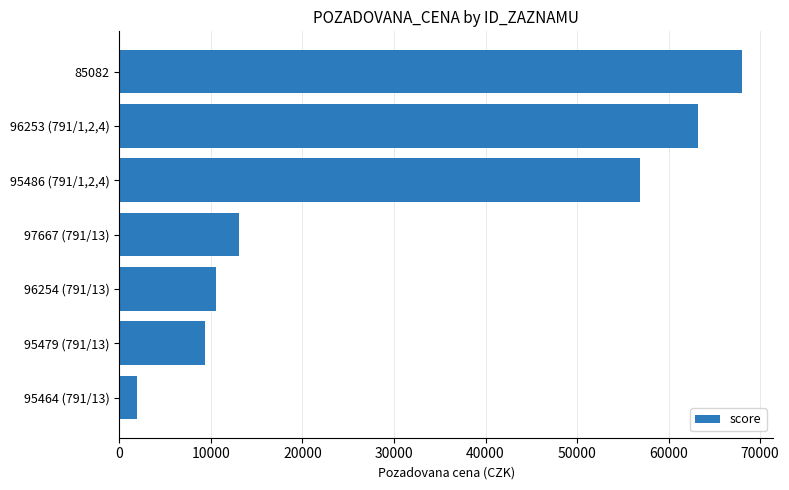

Are the bars grouped side by side (vs. stacked)?

No